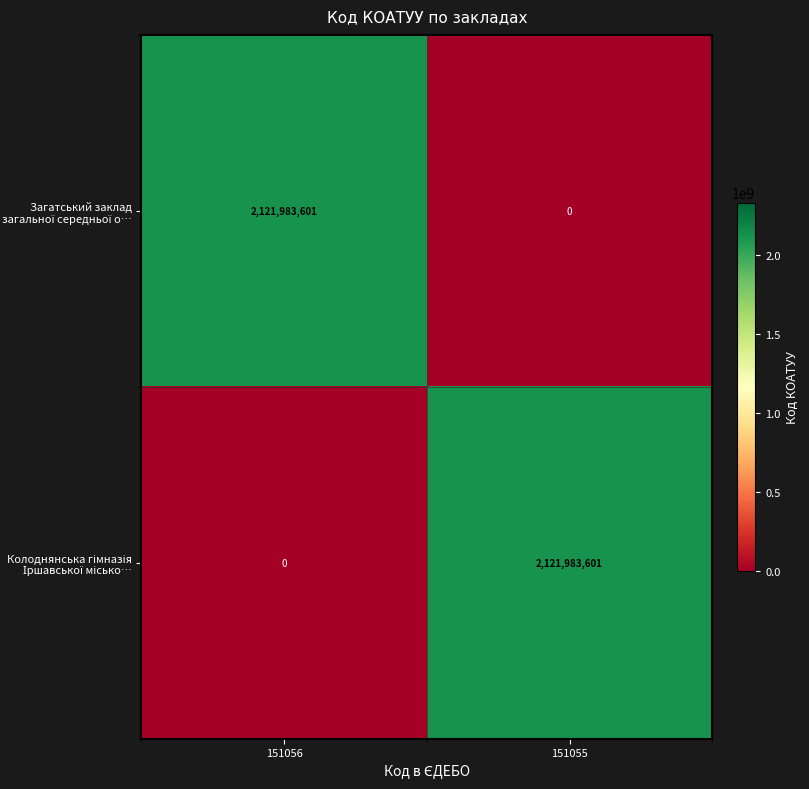

What is the greatest value displayed?

2121983601